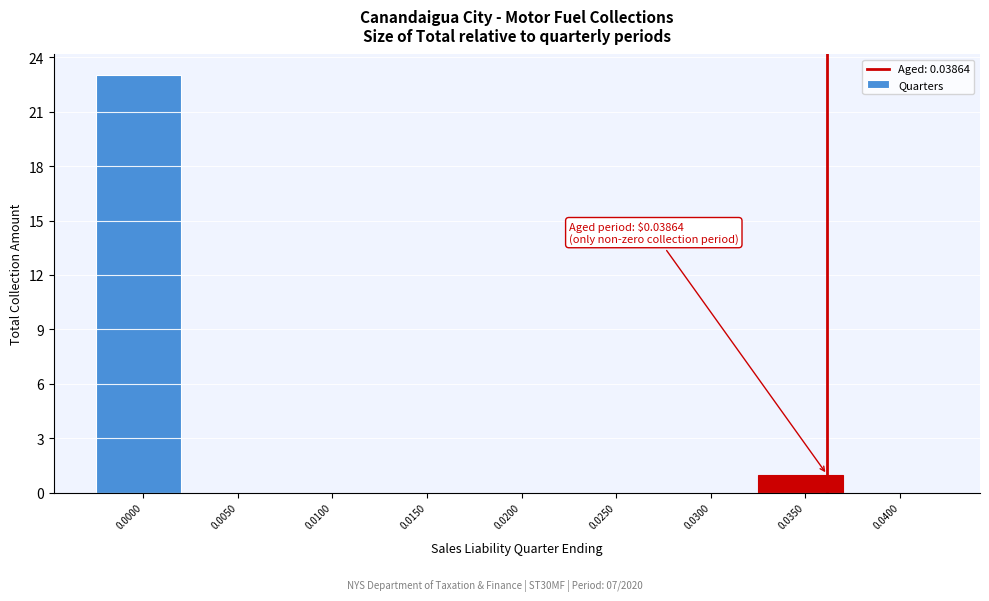

Reading left to right, extract all data points from this chart.

0.0000=23	0.0050=0	0.0100=0	0.0150=0	0.0200=0	0.0250=0	0.0300=0	0.0350=1	0.0400=0